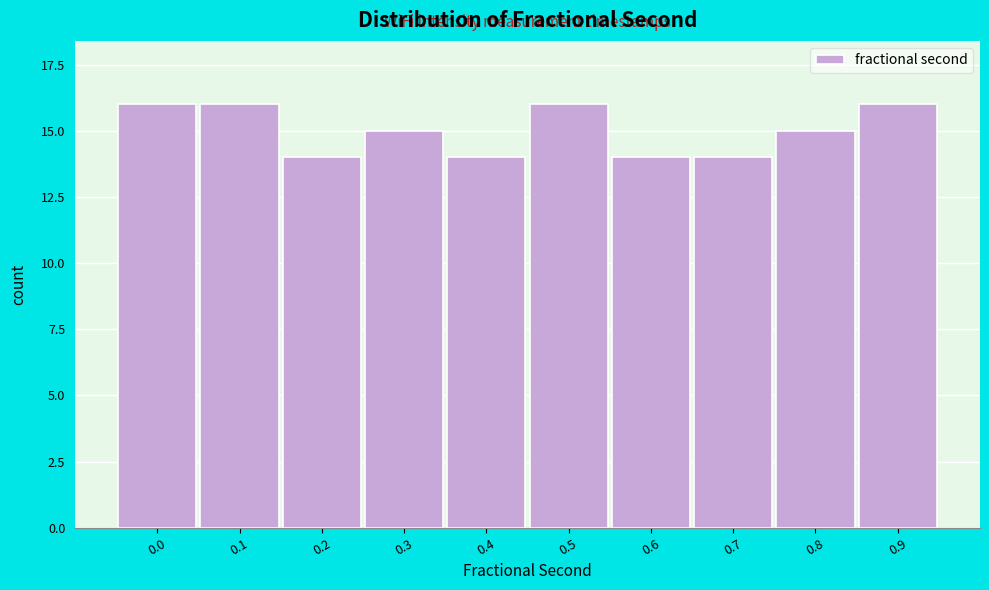

Reading left to right, list all the values displayed in this chart.

16	16	14	15	14	16	14	14	15	16